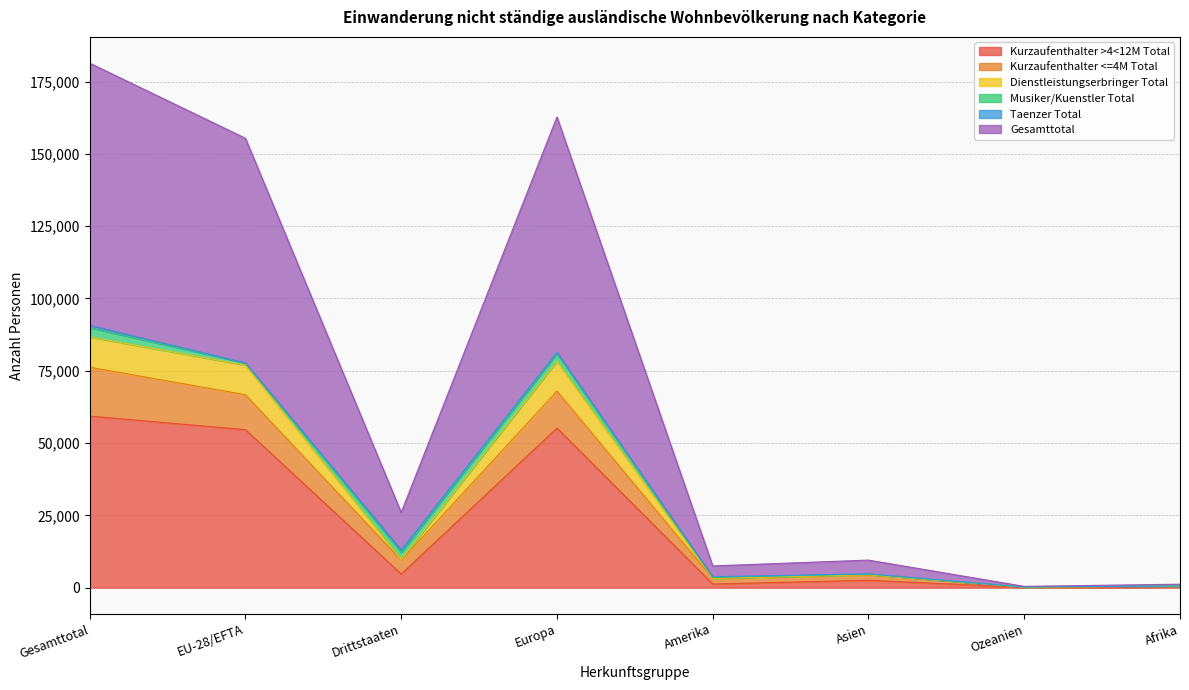

At which category does Kurzaufenthalter <=4M Total reach its first local valley?

Drittstaaten